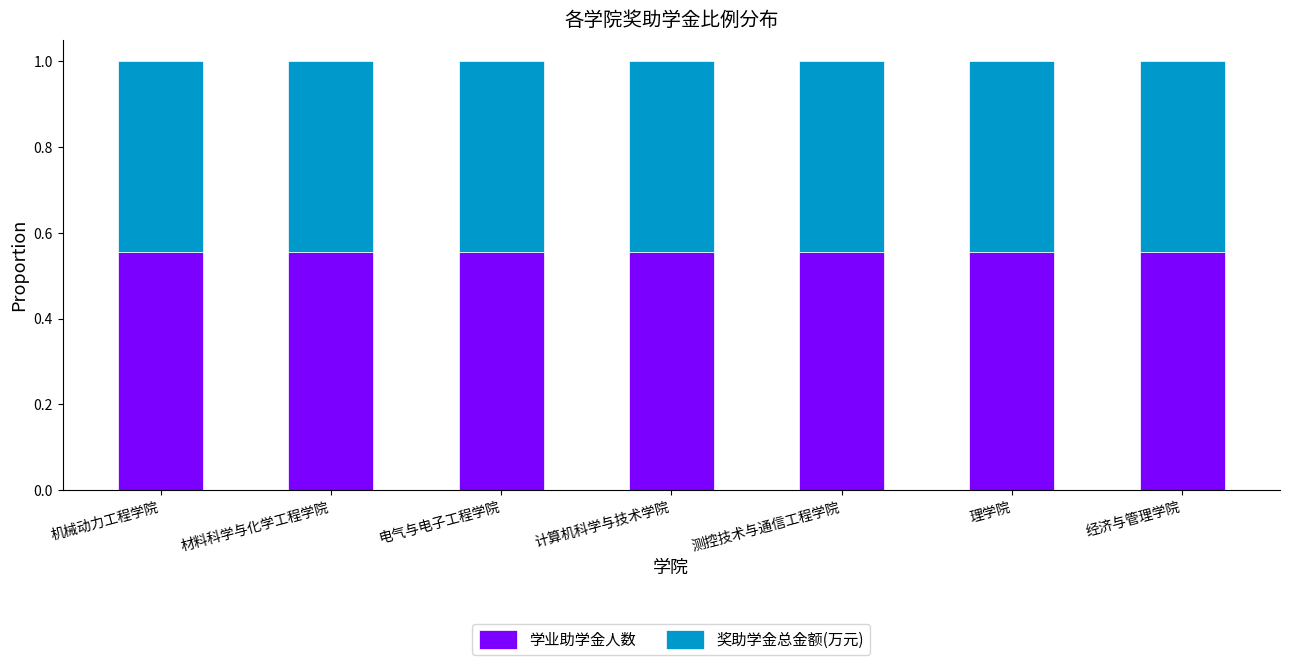

How many data points does each series have?

7